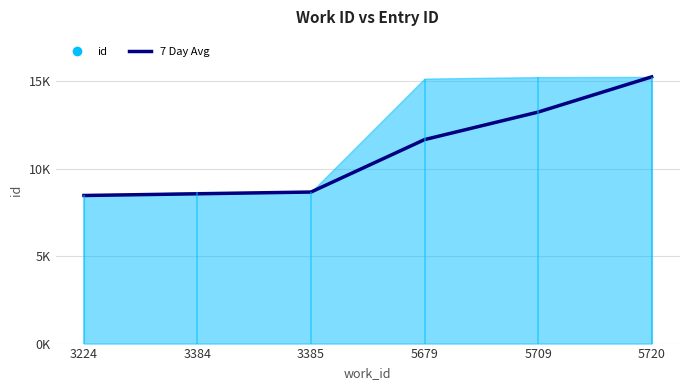

How many values are below 11664?

3